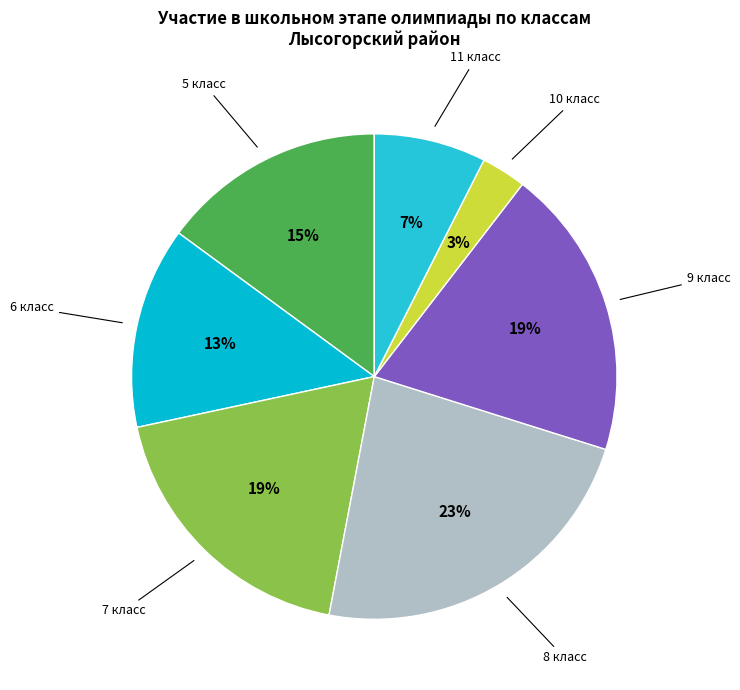

Rank the categories by value from highest to lowest.

8 класс, 9 класс, 7 класс, 5 класс, 6 класс, 11 класс, 10 класс